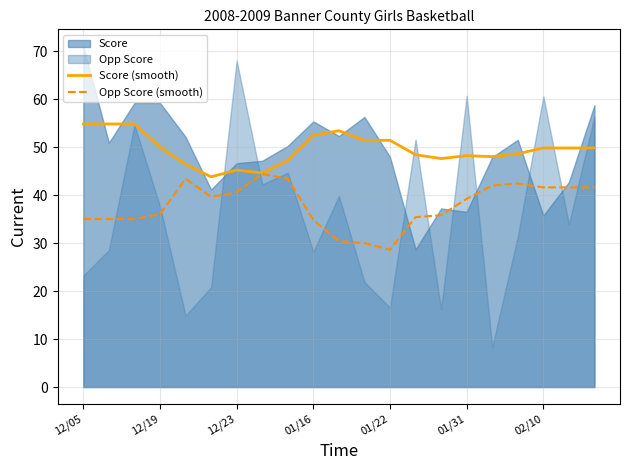

What is the average value of the Opp Score (smooth) series?

37.9